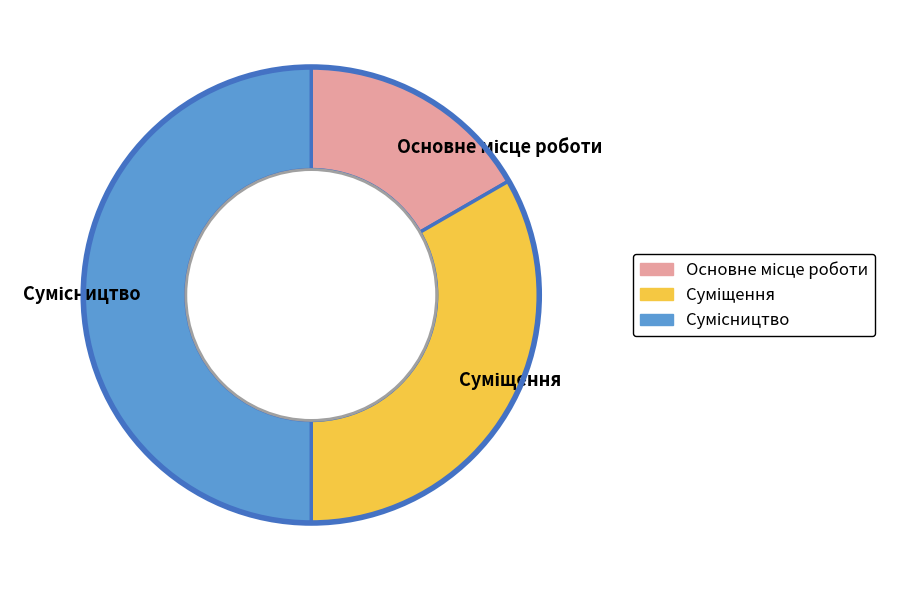

Count the number of slices in the pie.

3